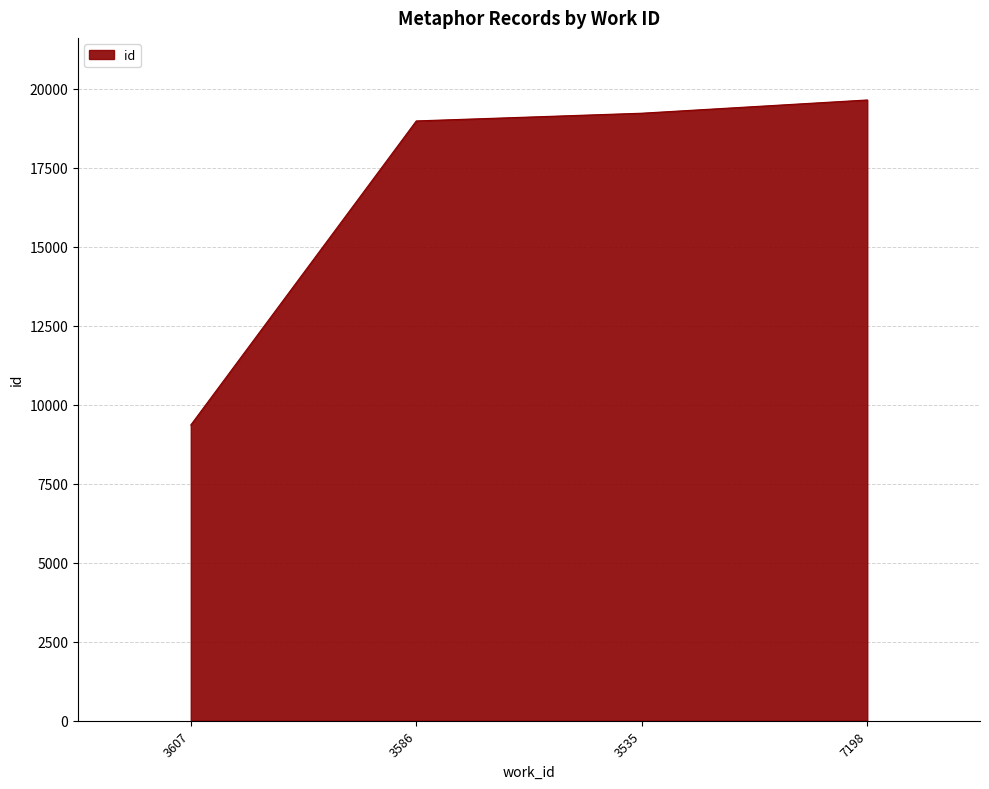

What is the minimum value shown in the chart?

9356